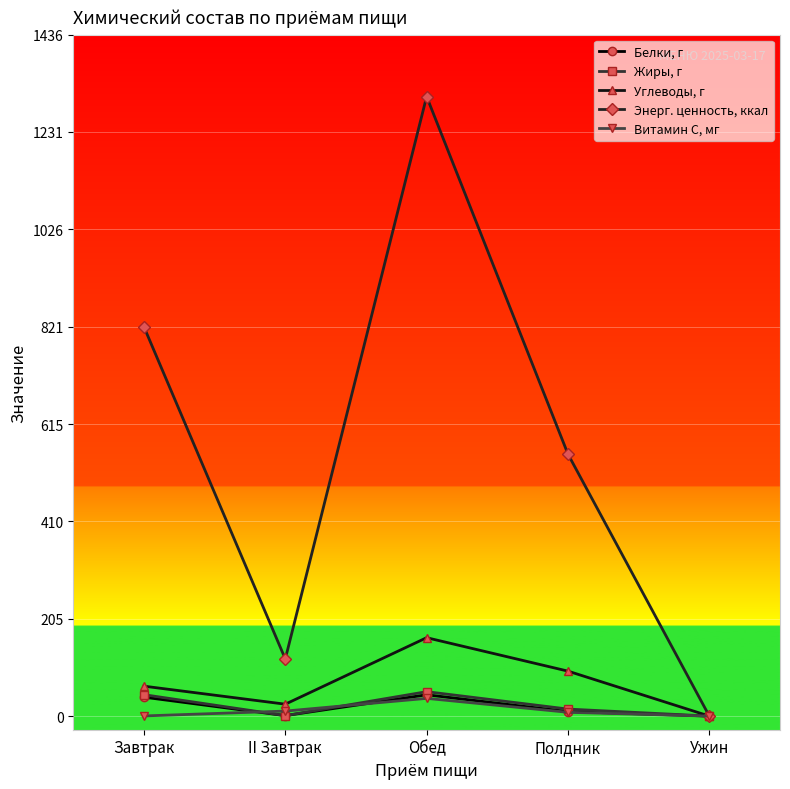

At which label is Энерг. ценность, ккал closest to 652?

Полдник